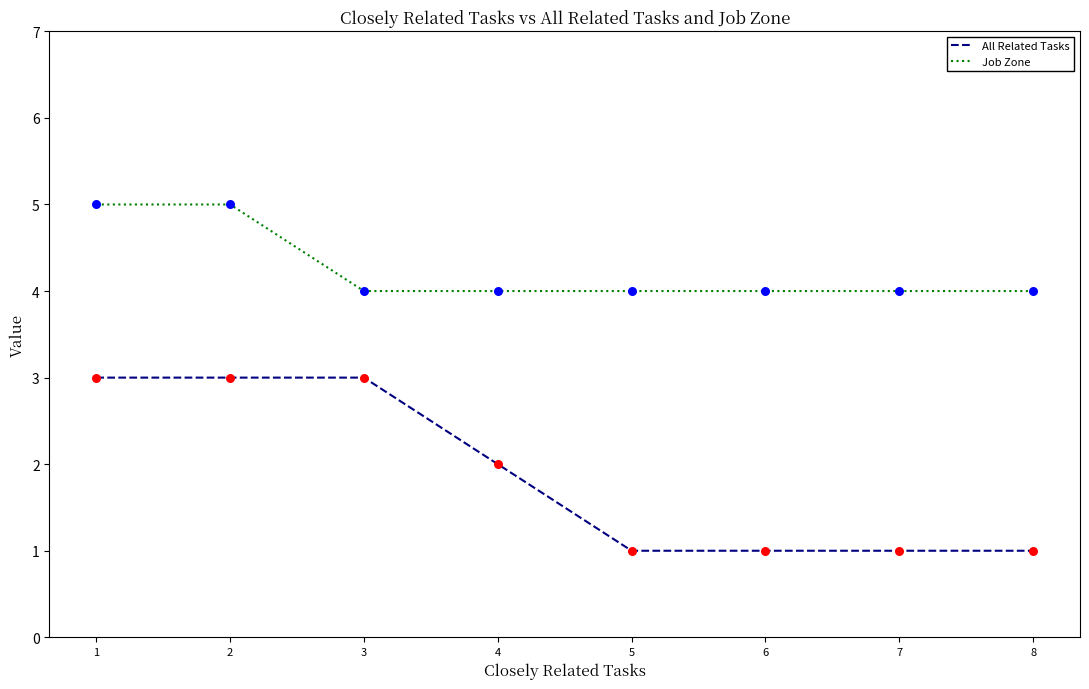

At how many categories does at least one series exceed 2?

8